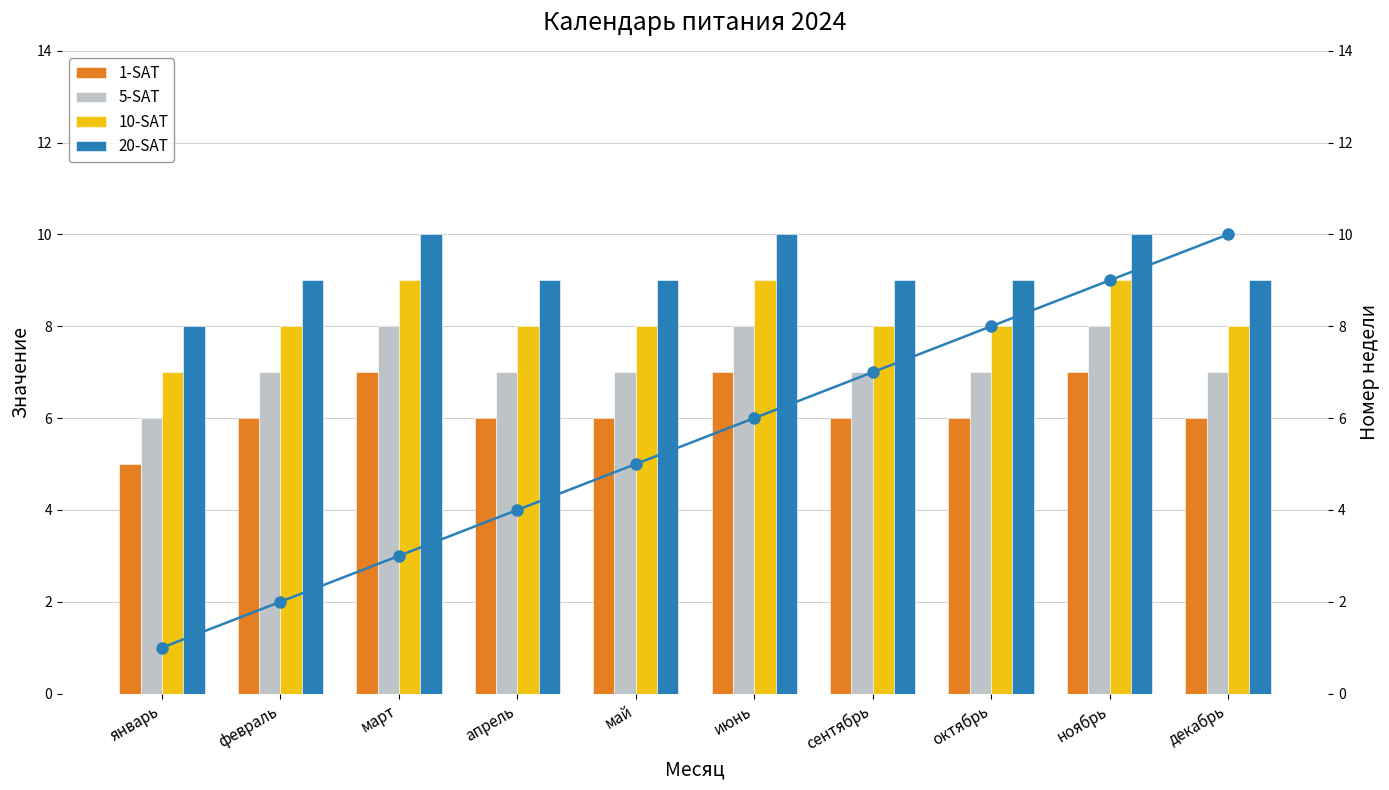

How many series are shown in this chart?

5